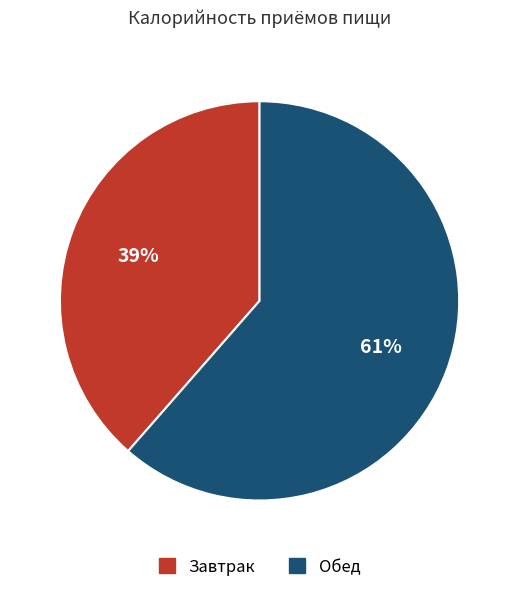

How many segments does this pie chart have?

2